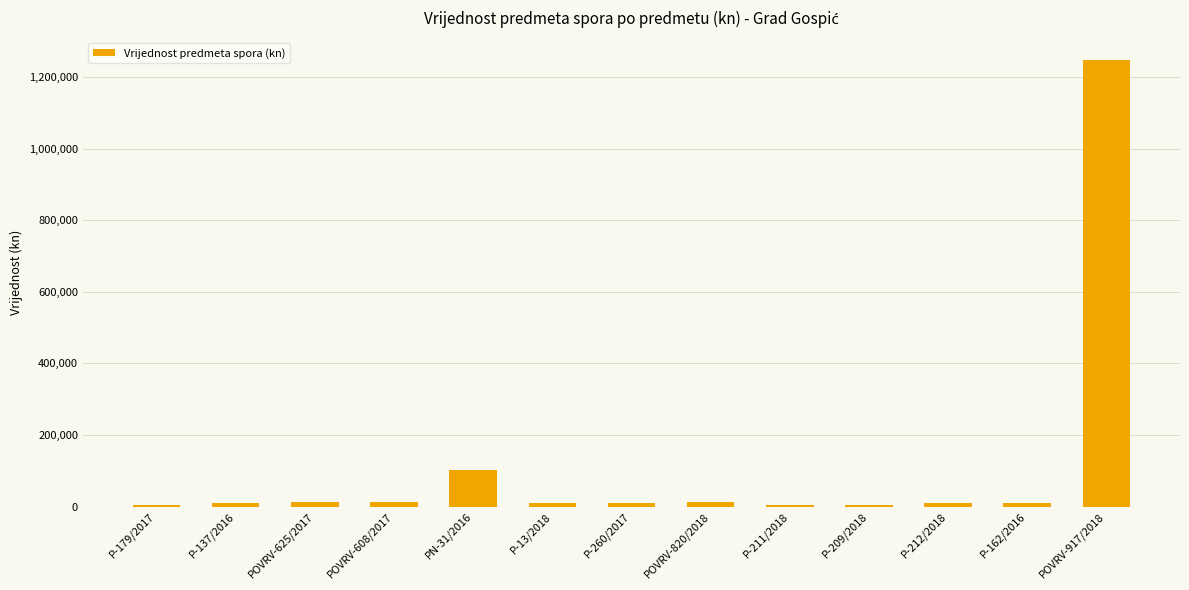

What is the sum of the values at P-13/2018 and POVRV-625/2017?

24750.0